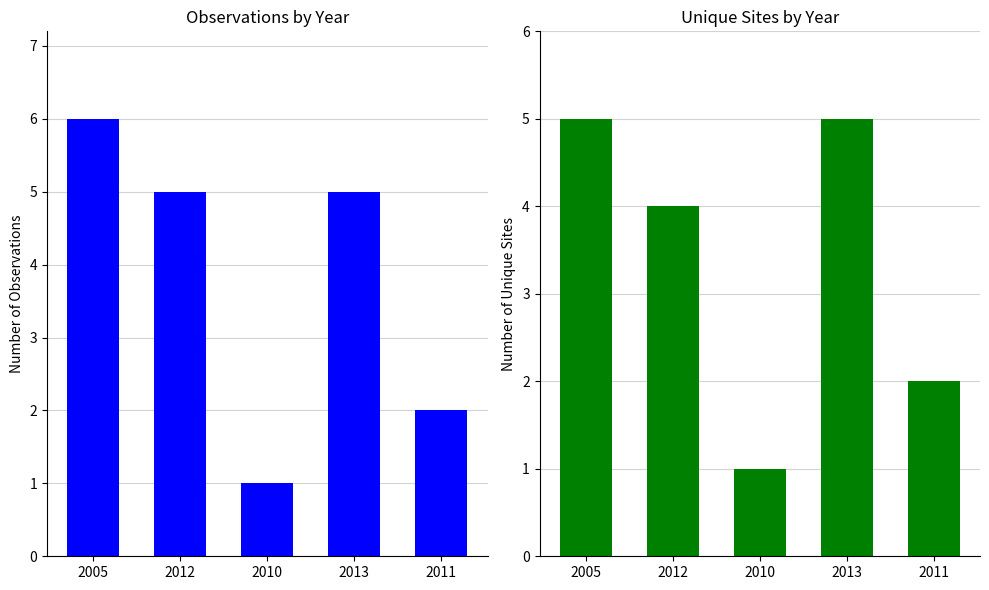

Rank the series at 2010 from lowest to highest value.

Observations per Year, Unique Sites per Year